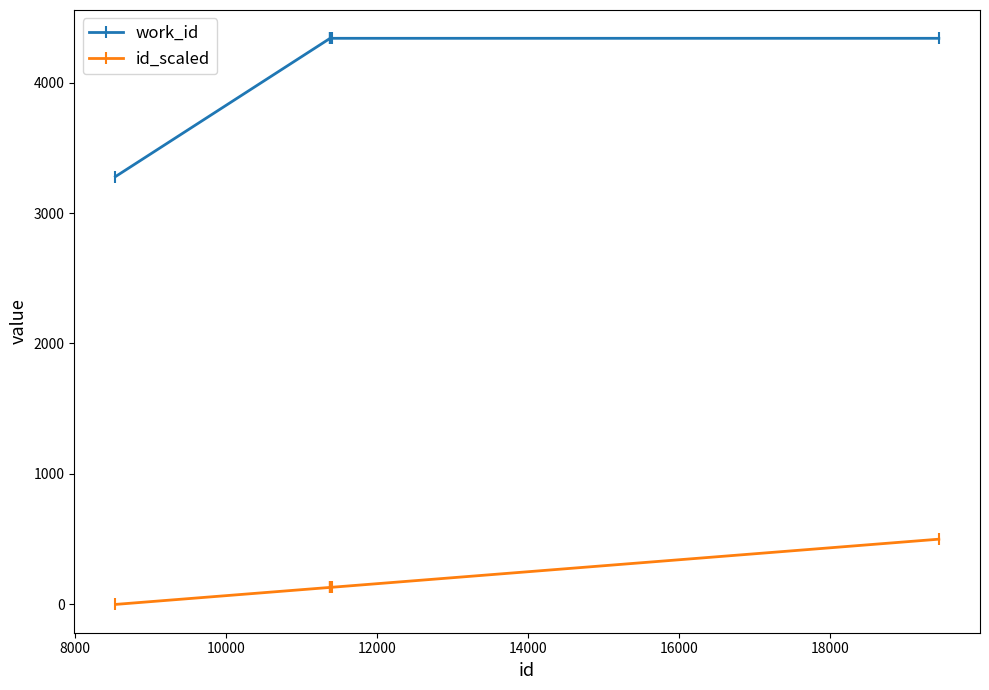

Which series has the largest total across all categories?

work_id